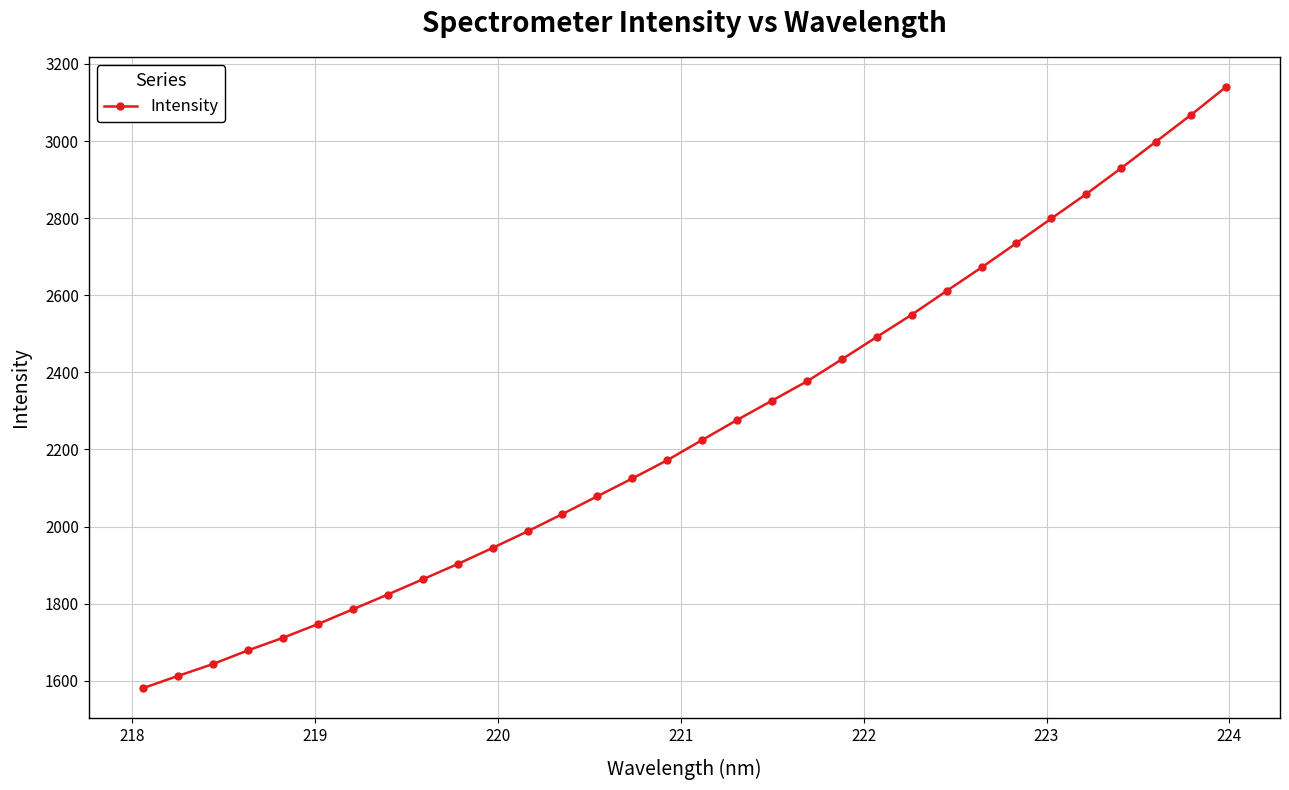

What is the smallest value displayed?

1580.9